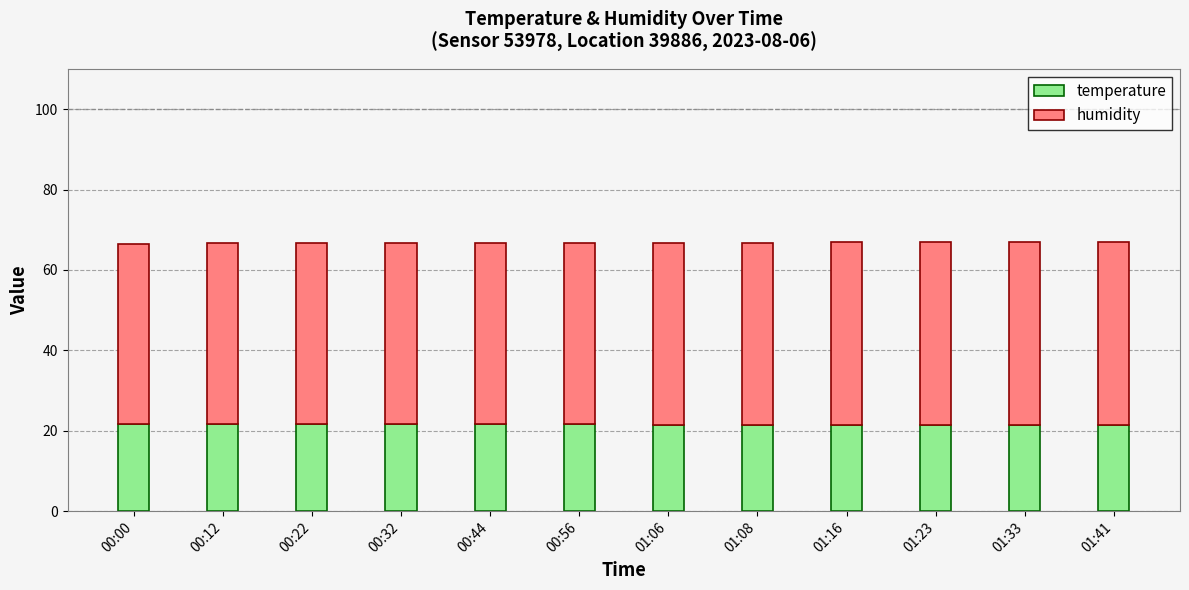

What is the difference between the maximum and minimum values in the temperature series?

0.2